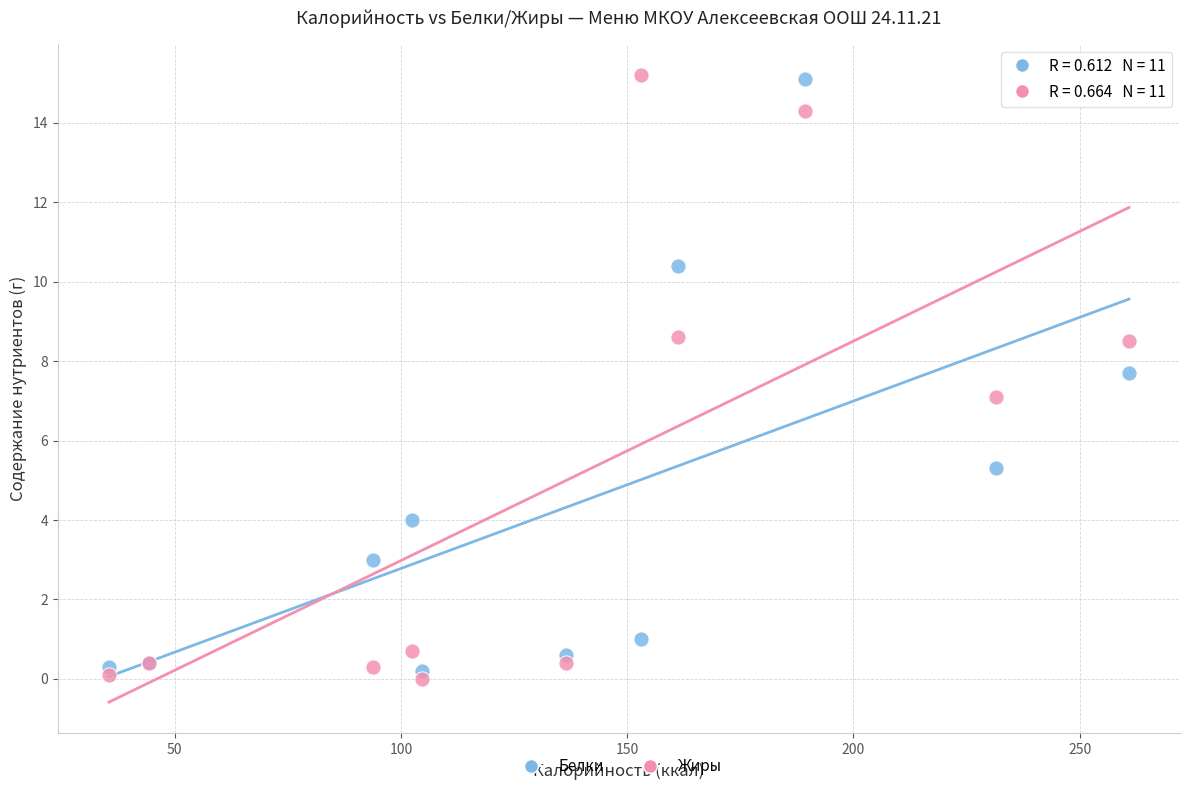

What is the X range (max minus min) for the scatter plot?

225.4